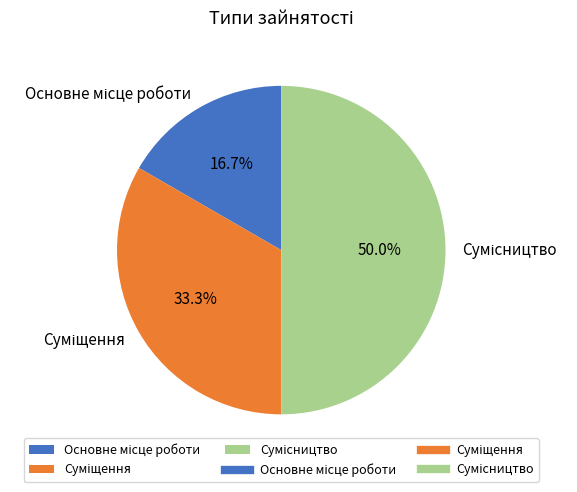

How many slices are in this pie chart?

3